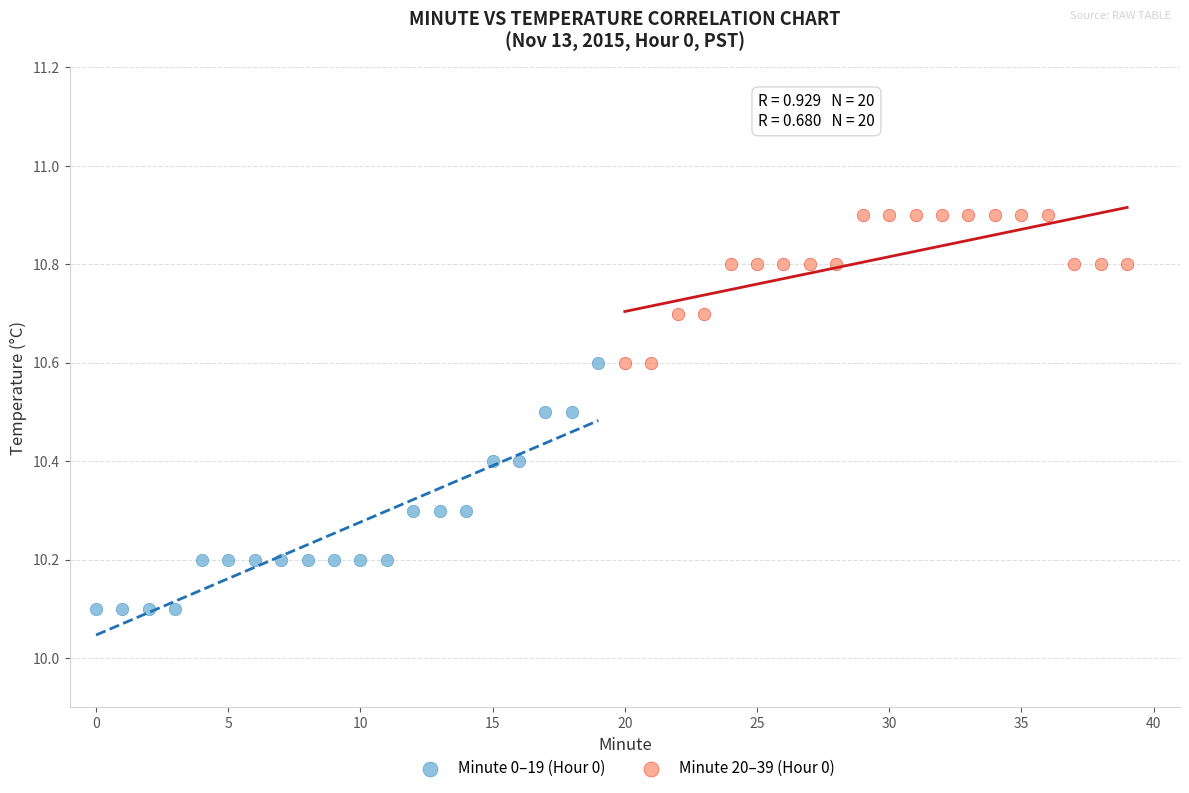

Which series reaches the minimum Y coordinate?

Minute 0–19 (Hour 0)